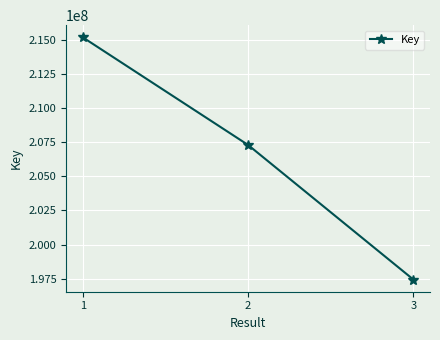

Reading left to right, what are all the values shown in this chart?

1=215185342	2=207295000	3=197427984